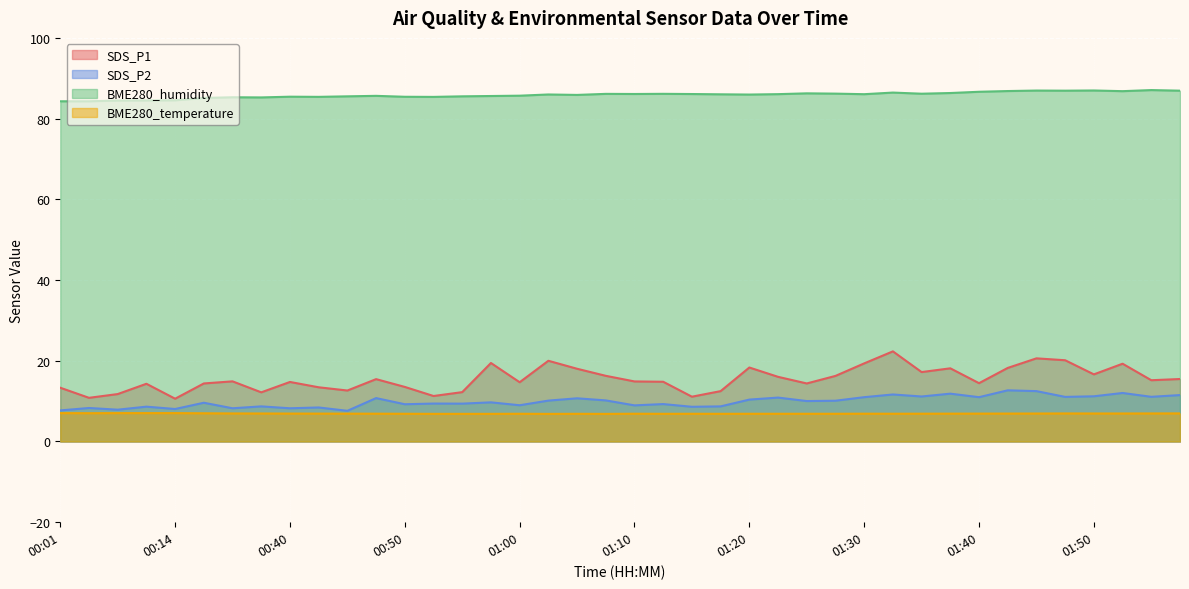

List the series in order of their peak value, lowest first.

BME280_temperature, SDS_P2, SDS_P1, BME280_humidity